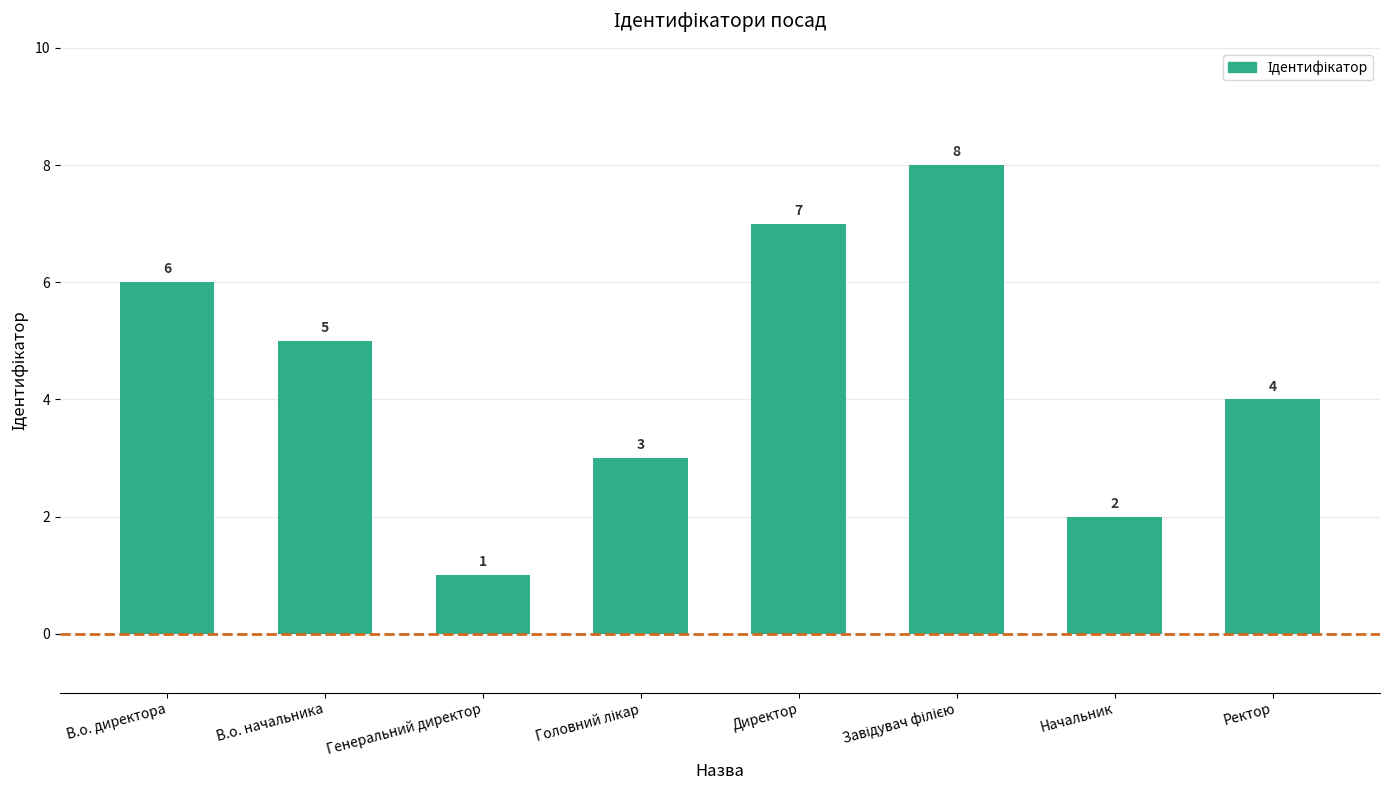

Reading right to left, list all the values displayed in this chart.

4	2	8	7	3	1	5	6